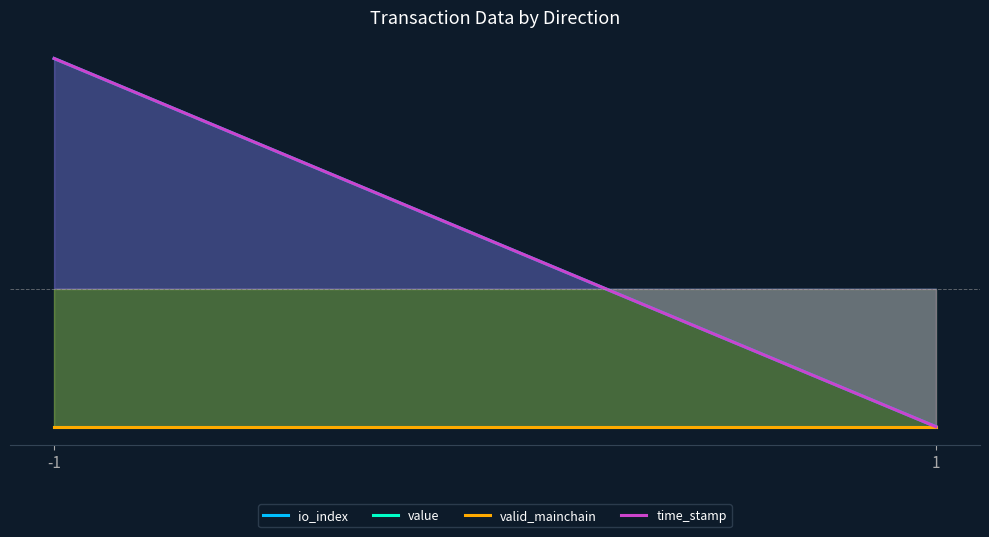

At which label is value closest to -30?

-1